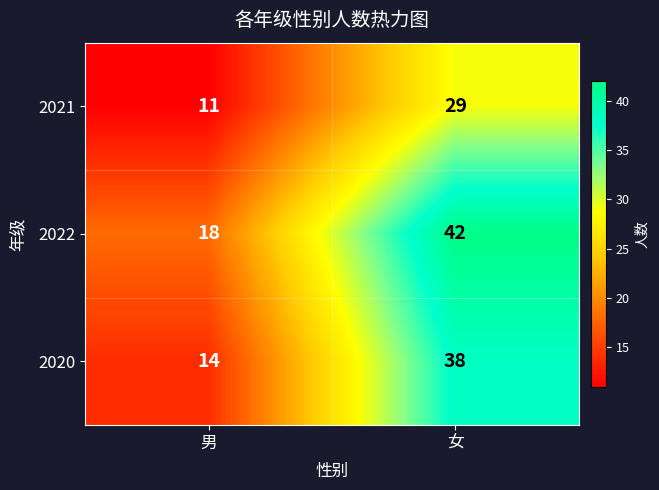

What is the greatest value displayed?

42